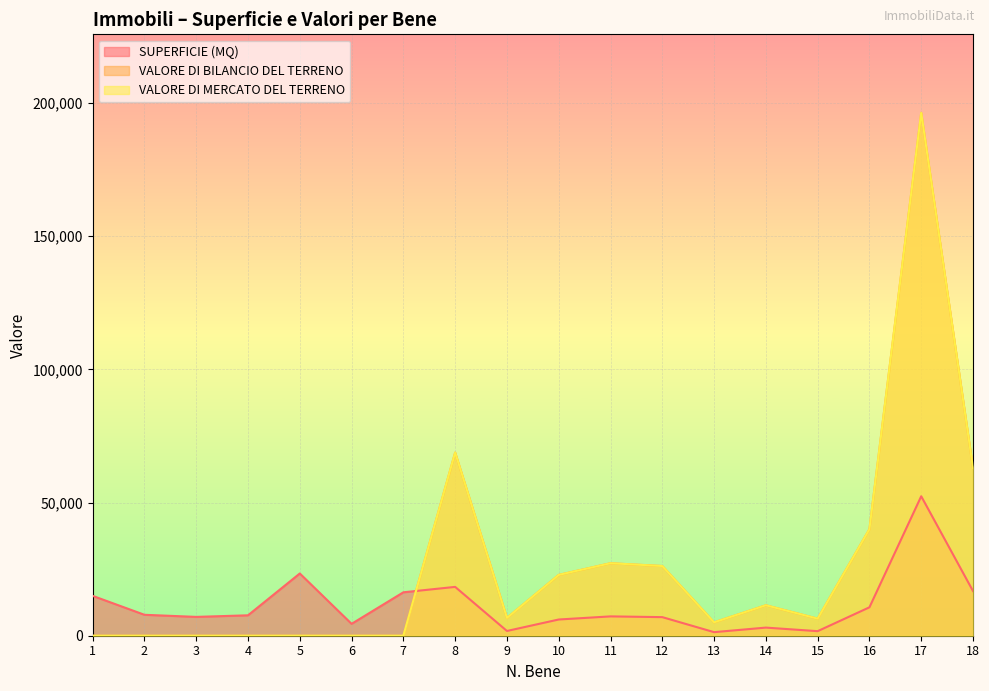

Where does the VALORE DI BILANCIO DEL TERRENO series first go above 6690?

8